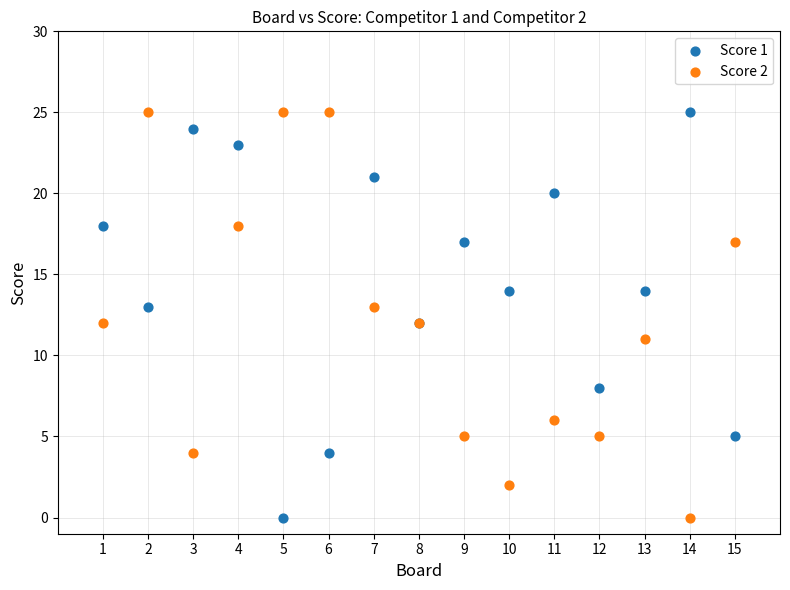

What is the X range (max minus min) for the scatter plot?

14